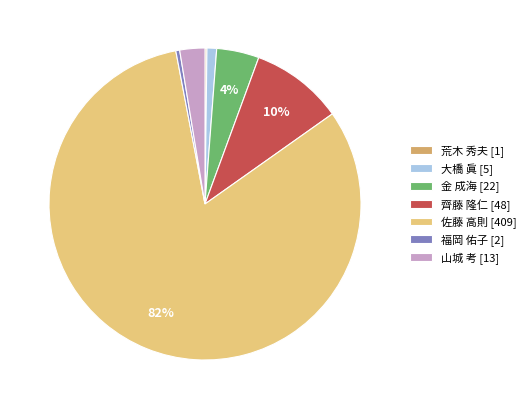

Is it true that 山城 考 [13] is 3% of the pie?

True